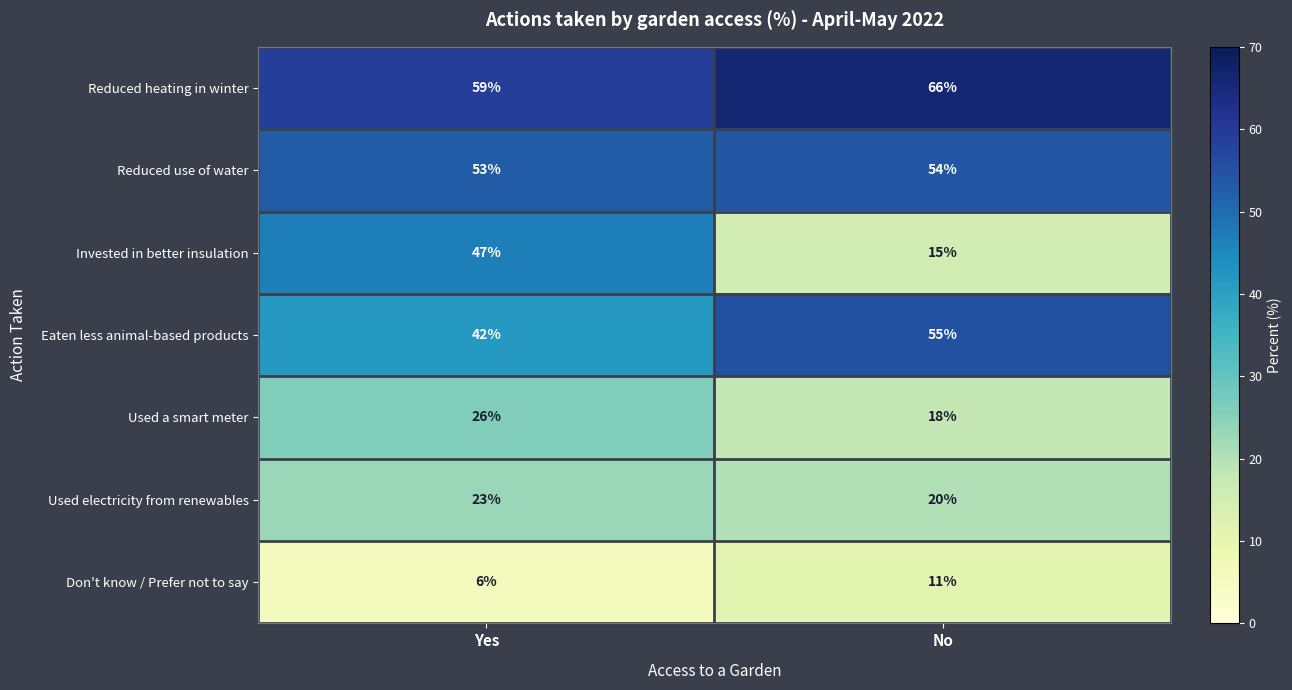

Reading left to right, transcribe all the data shown in this chart.

Reduced heating in winter: Yes=59	No=66
Reduced use of water: Yes=53	No=54
Invested in better insulation: Yes=47	No=15
Eaten less animal-based products: Yes=42	No=55
Used a smart meter: Yes=26	No=18
Used electricity from renewables: Yes=23	No=20
Don't know / Prefer not to say: Yes=6	No=11